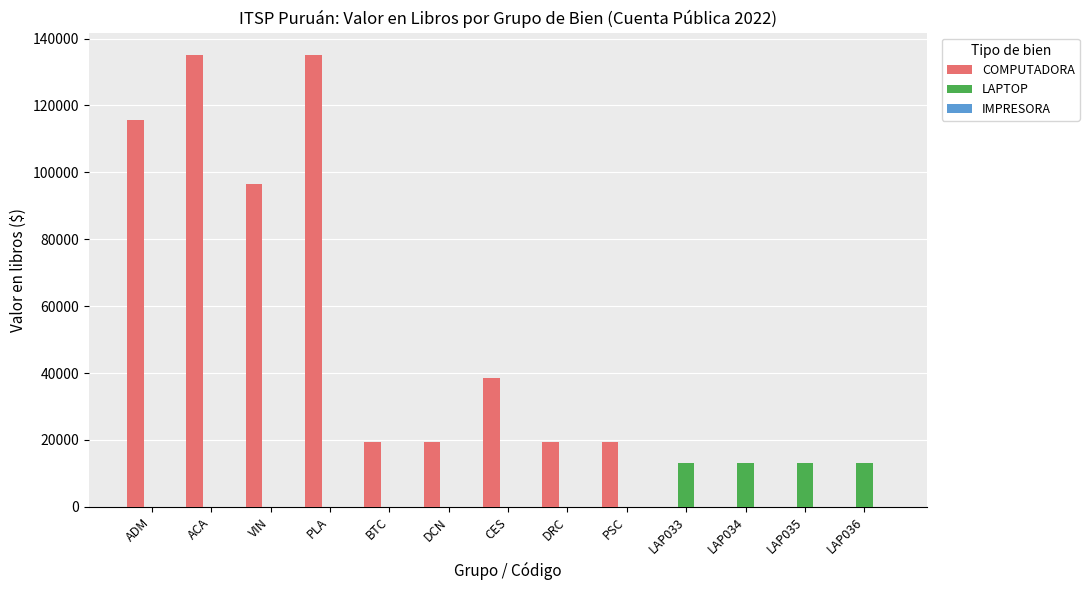

Which series changed the most between ACA and VIN?

COMPUTADORA